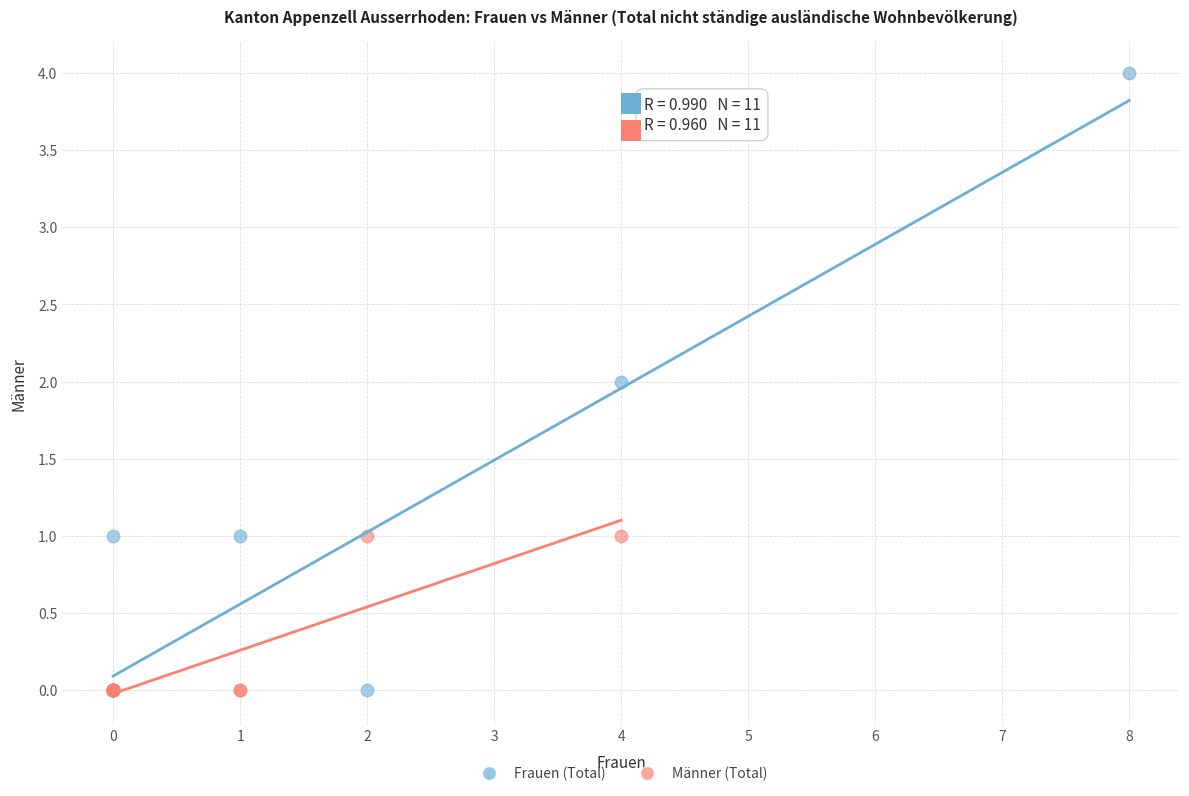

Which series has the widest spread of Y values?

Frauen (Total)